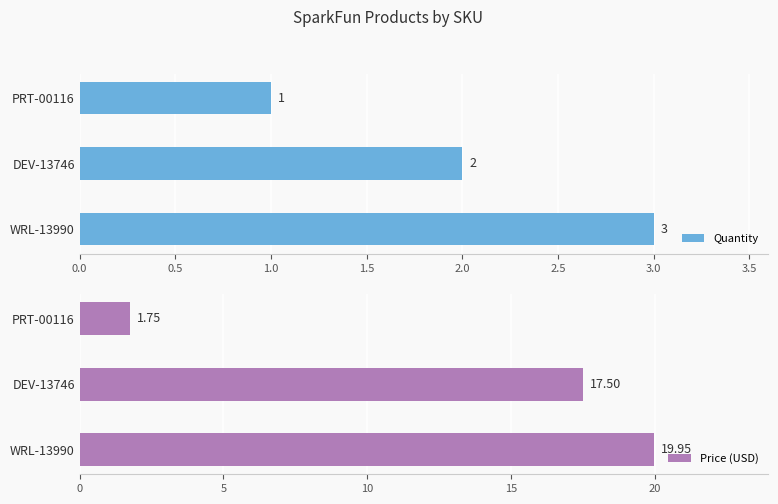

Rank the categories by Quantity value from lowest to highest.

PRT-00116, DEV-13746, WRL-13990